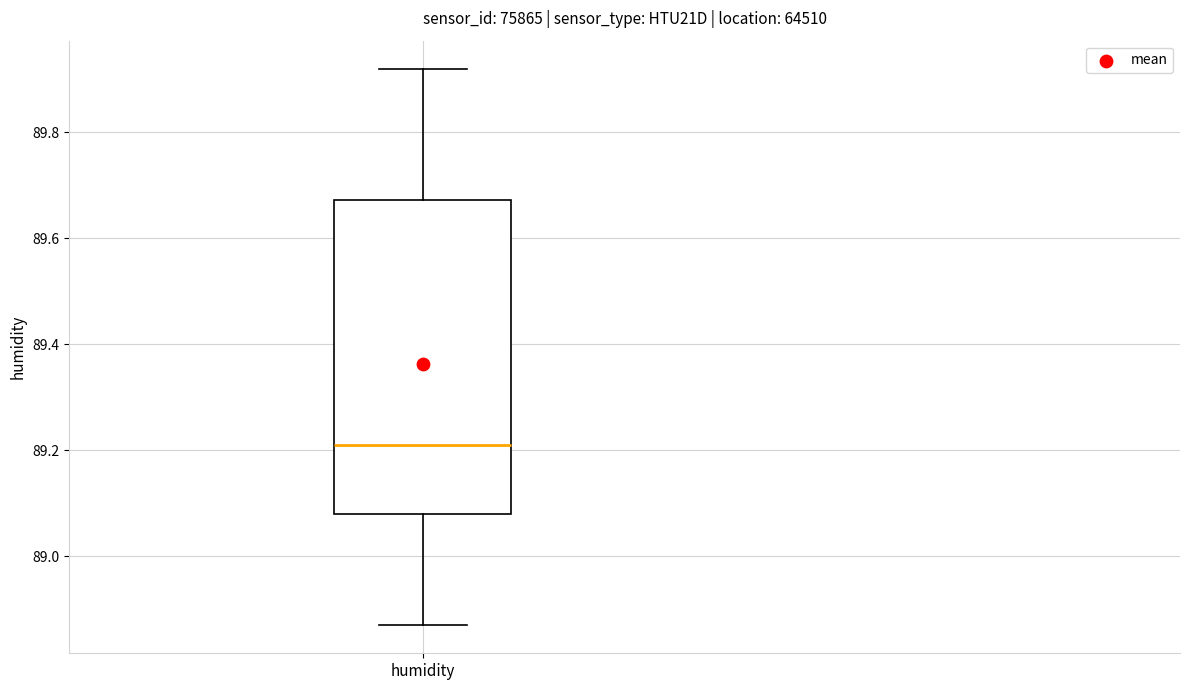

Where does the median line of the box for humidity sit on the y-axis? The values are not printed on the chart, so give them approximately, as read against the axis.

89.22